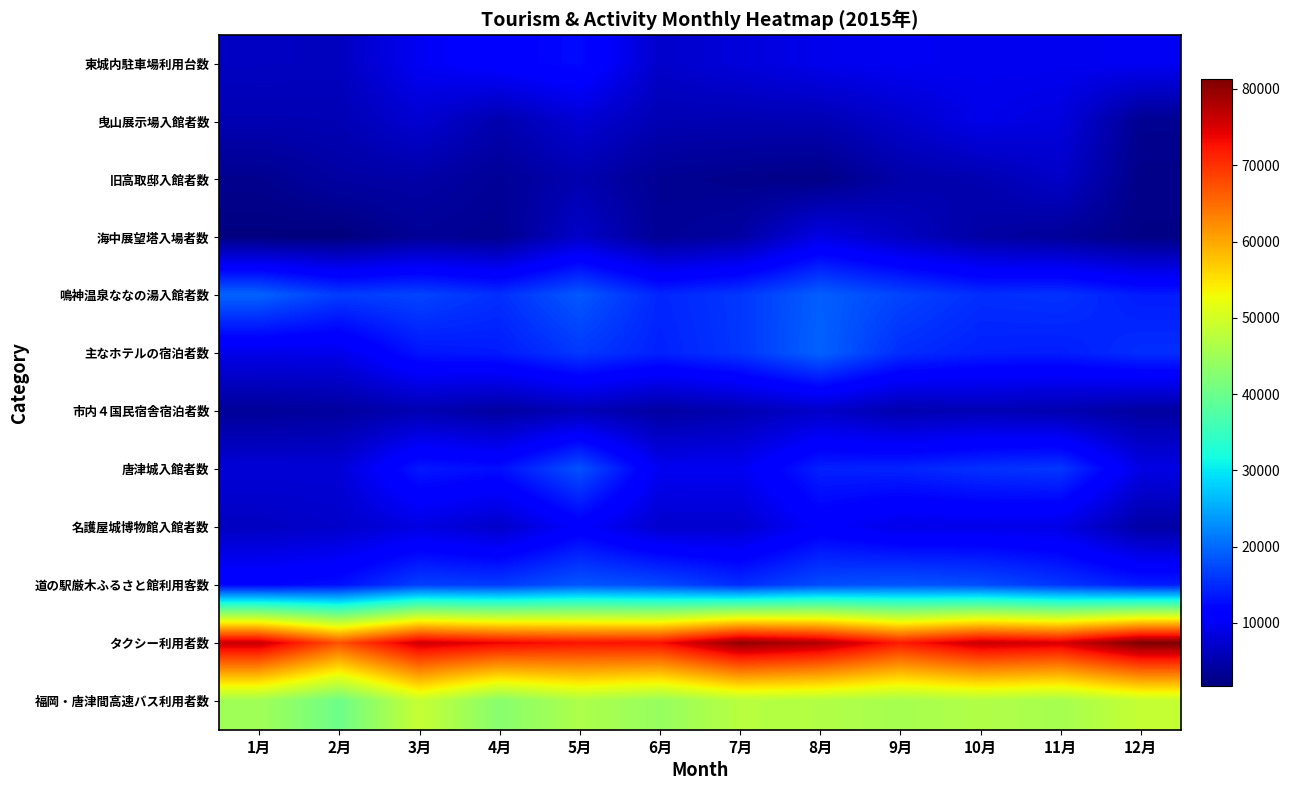

Between 5月 and 10月, which is larger?

5月